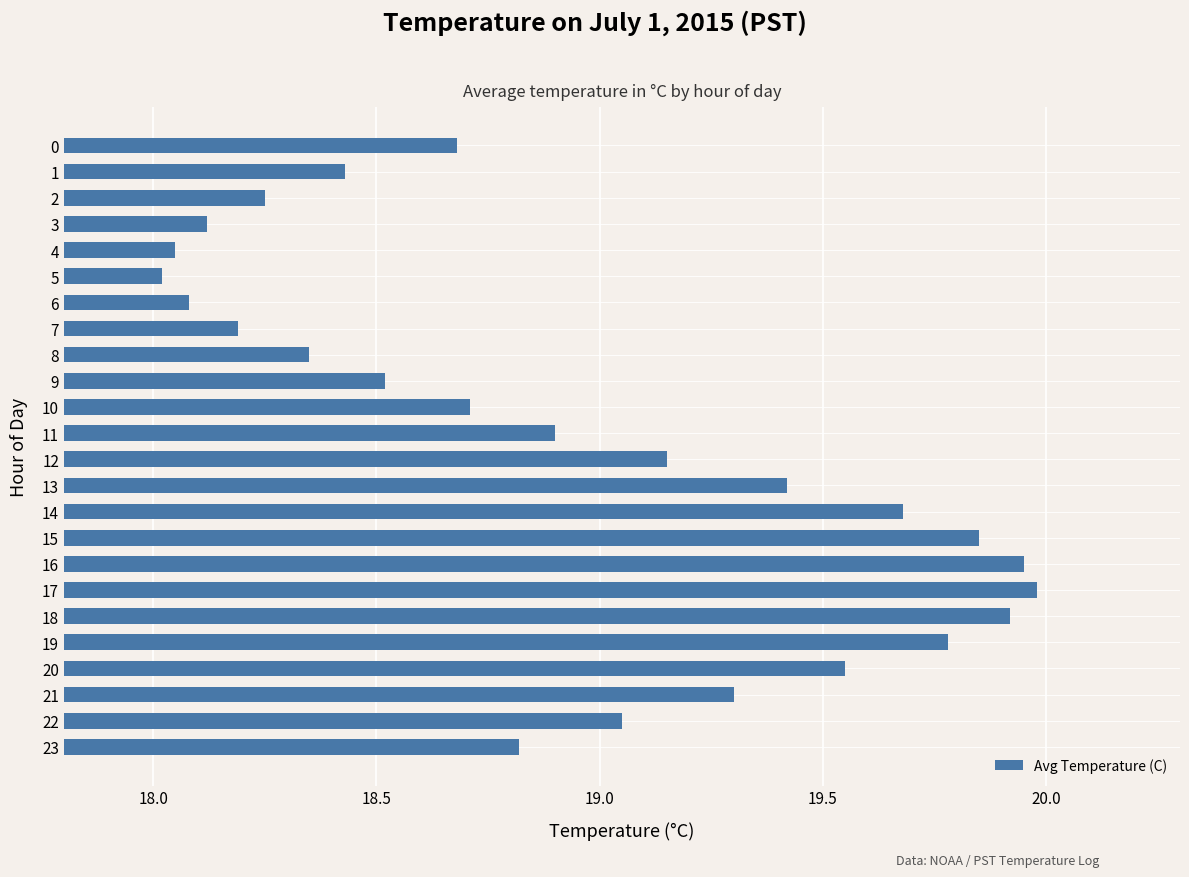

Does the chart contain stacked bars?

No